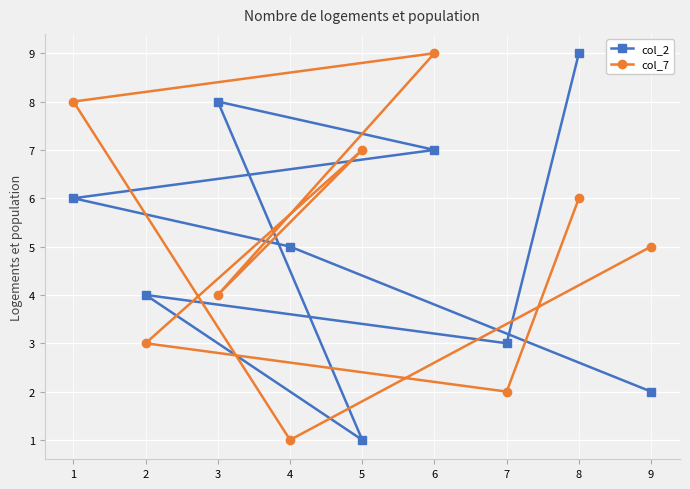

The col_7 series shows 2 at 8. True or false?

False